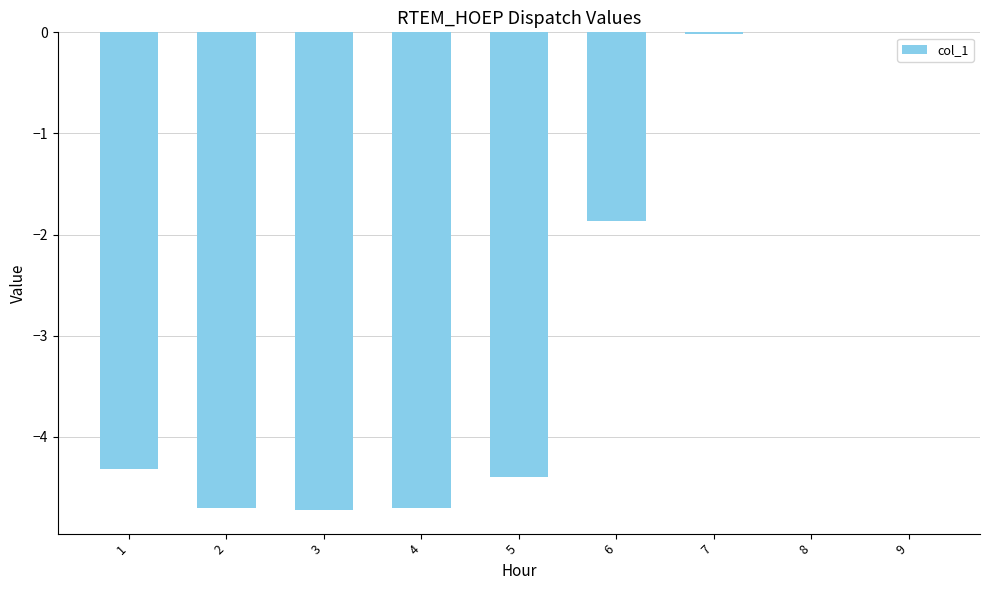

What is the sum of all values?

-24.7